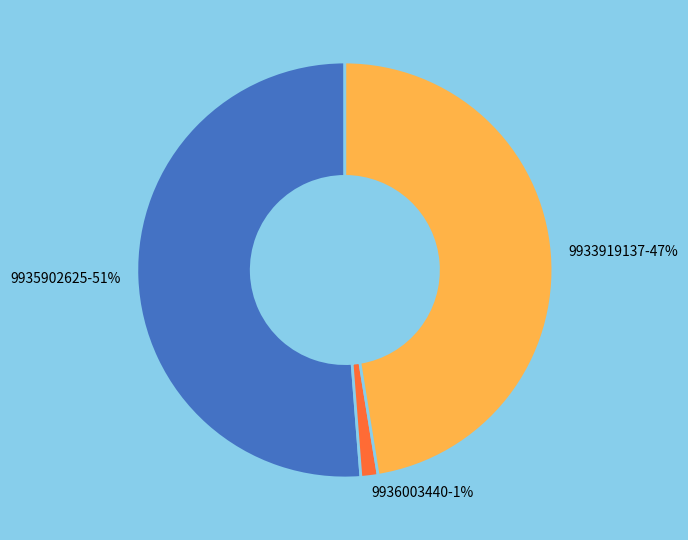

To the nearest percent, what is the difference between the 9936003440-1% and 9933919137-47% slice percentages?

46%